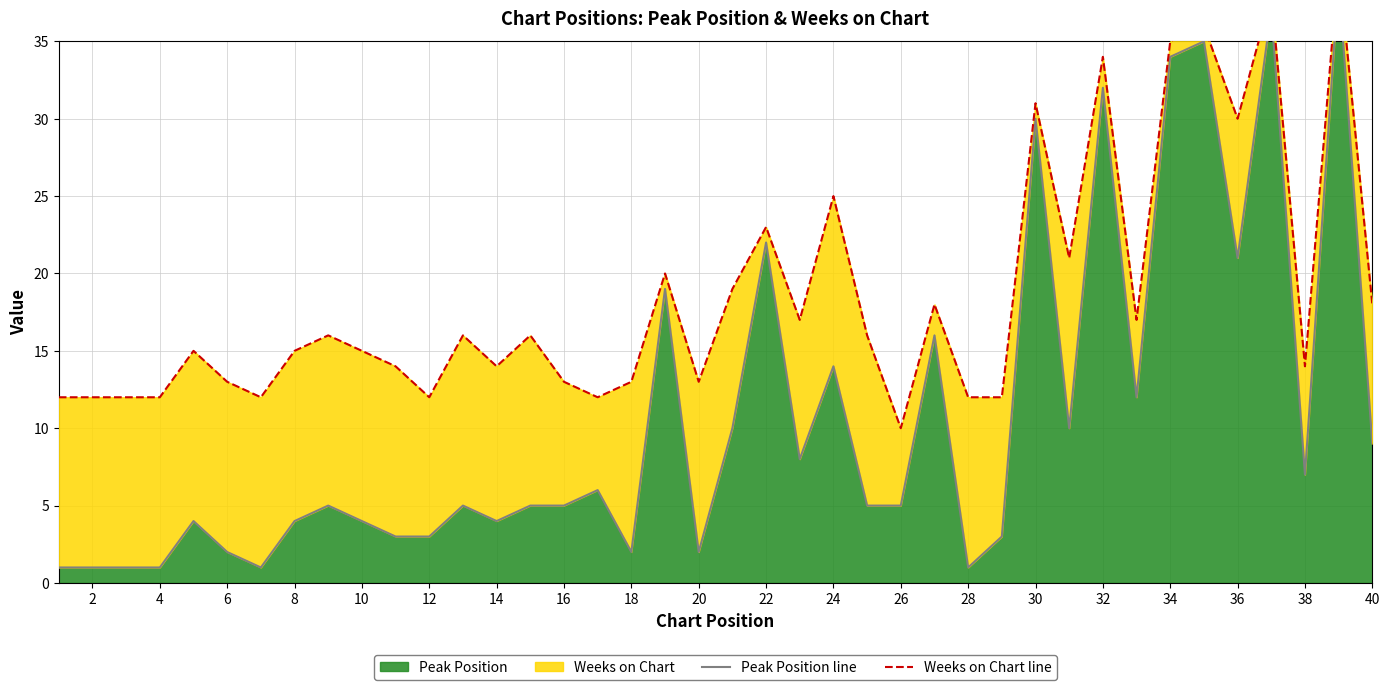

How many interior local valleys does the Peak Position line series have?

10